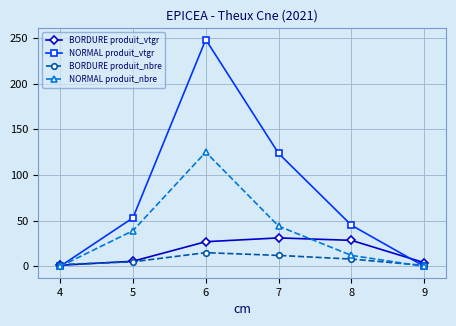

Is the value of NORMAL produit_nbre at 8 greater than the value of BORDURE produit_nbre at 4?

Yes